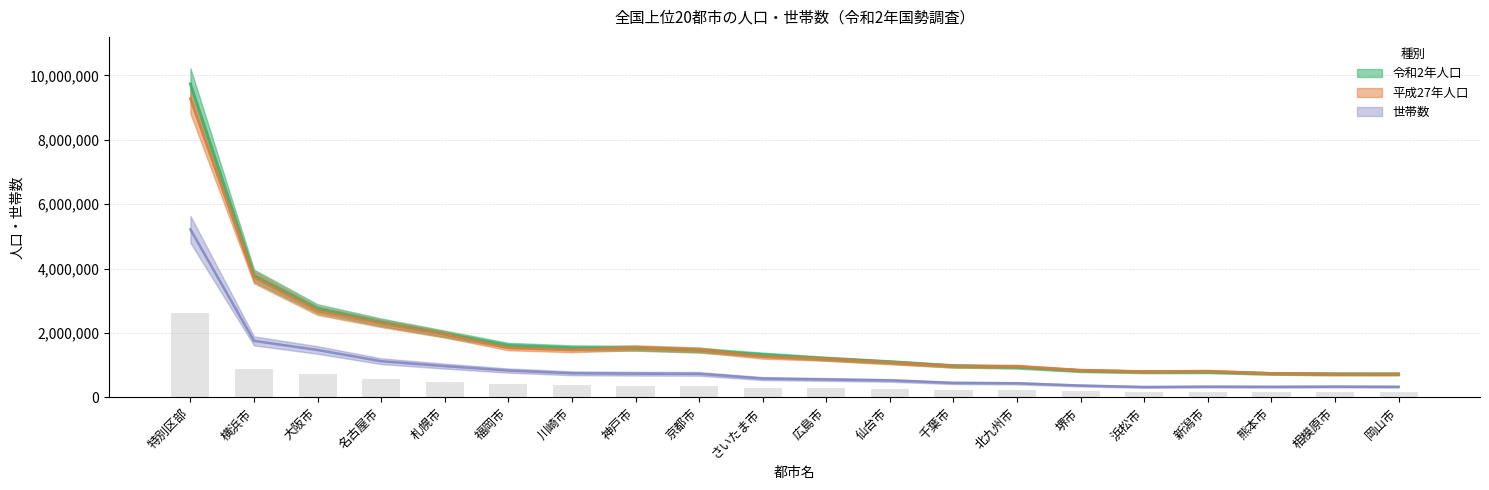

What is the label of the 3rd bar from the right?

熊本市